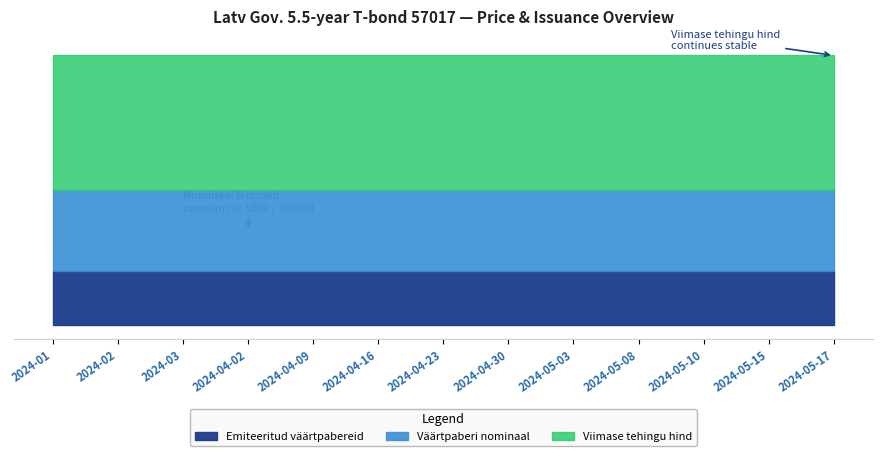

True or false: Viimase tehingu hind and Väärtpaberi nominaal intersect in this chart.

False